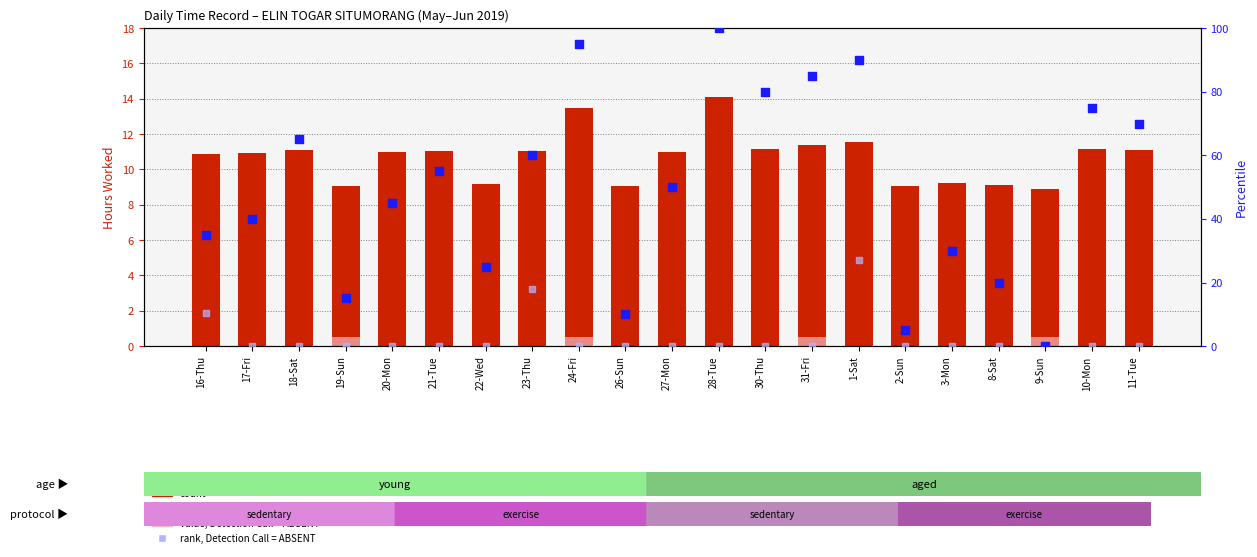

What are all the series names shown in the legend?

count, value, Detection Call = ABSENT, percentile rank within the sample, rank, Detection Call = ABSENT